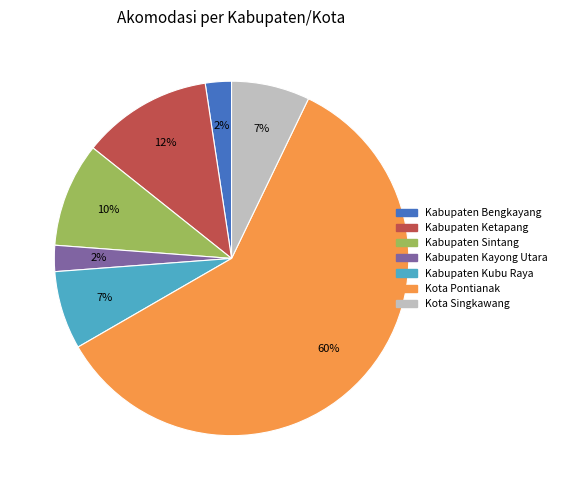

Which slice represents more than half of the pie?

Kota Pontianak